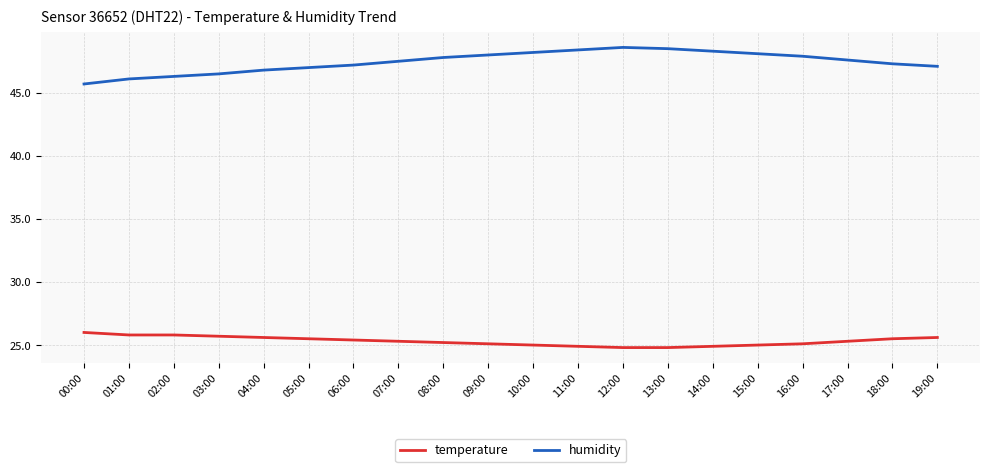

Which series has the largest range (max minus min)?

humidity